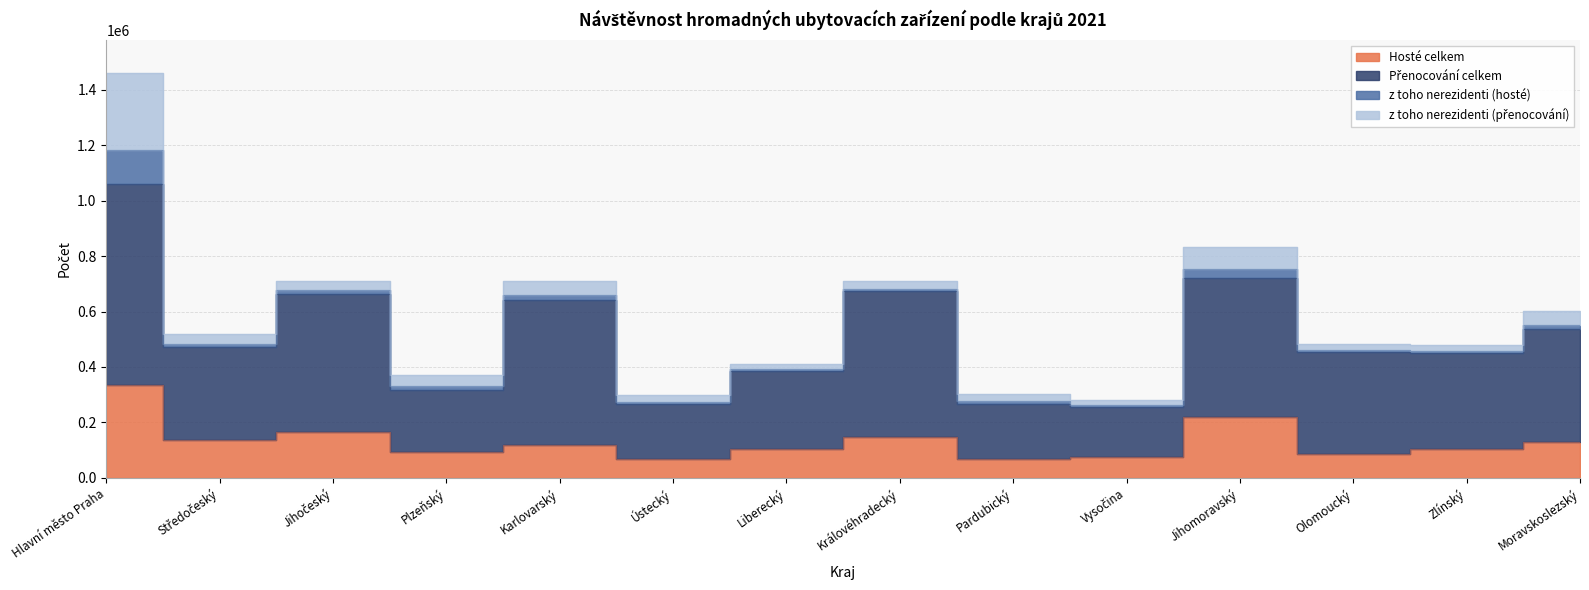

What is the value of the Hosté celkem point at the 11th from the left?

218275